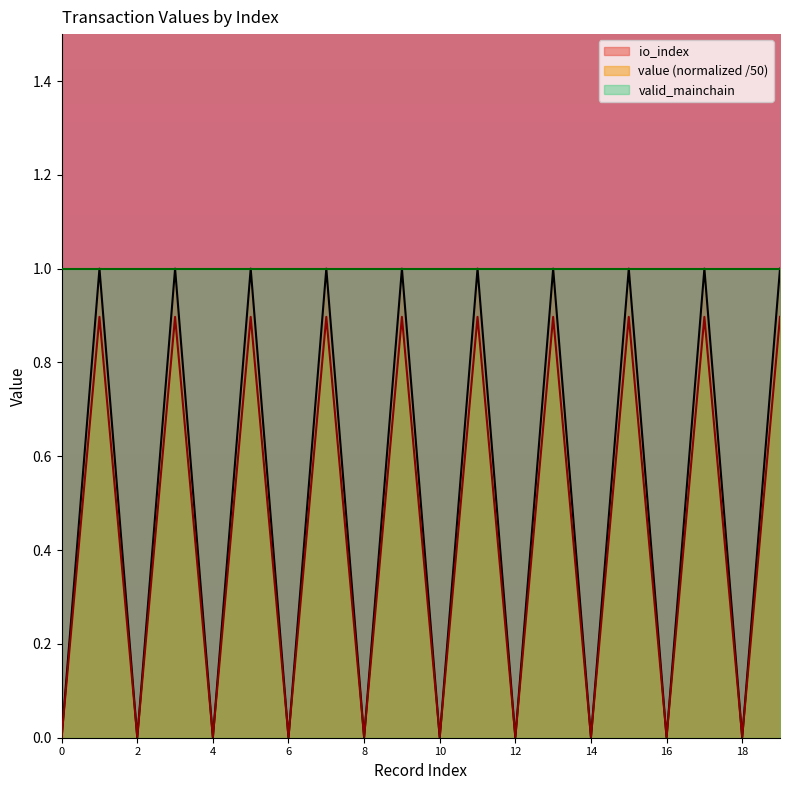

The value of io_index at 18 is -0.7. True or false?

False